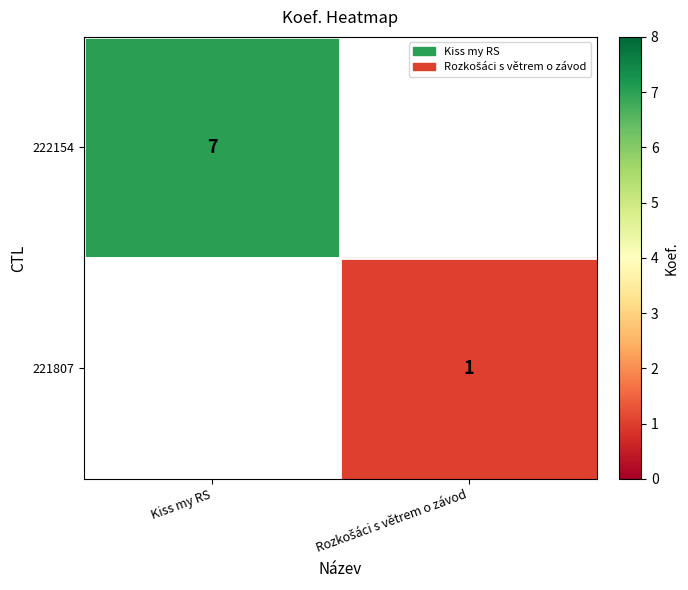

True or false: 222154 has a value of 7 at Kiss my RS.

True